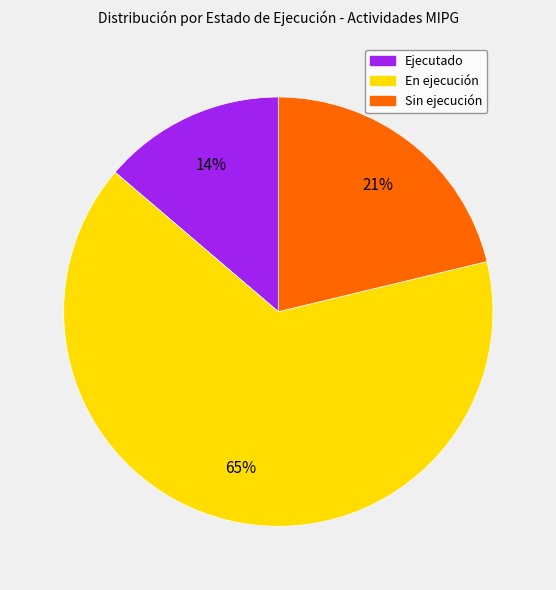

How many segments does this pie chart have?

3